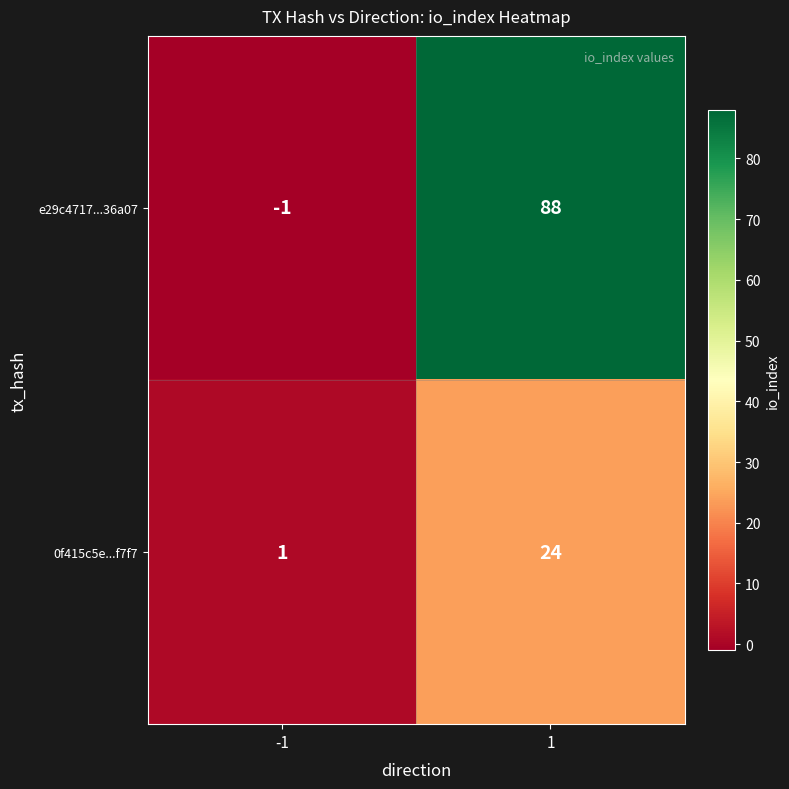

What is the sum of all 0f415c5e...f7f7 values?

25